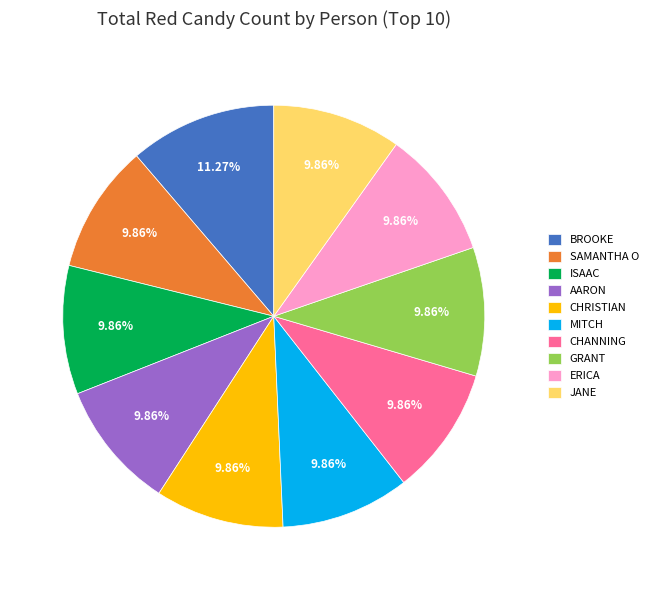

What is the largest slice in the pie chart?

BROOKE